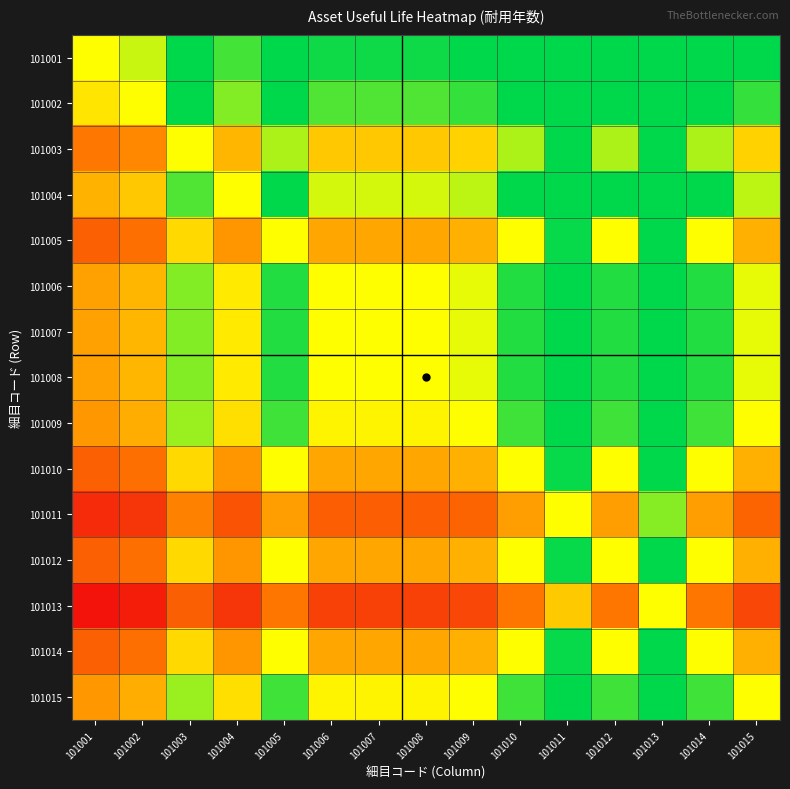

Rank the series by their maximum value, from highest to lowest.

101001, 101002, 101004, 101006, 101007, 101008, 101009, 101015, 101003, 101005, 101010, 101012, 101014, 101011, 101013